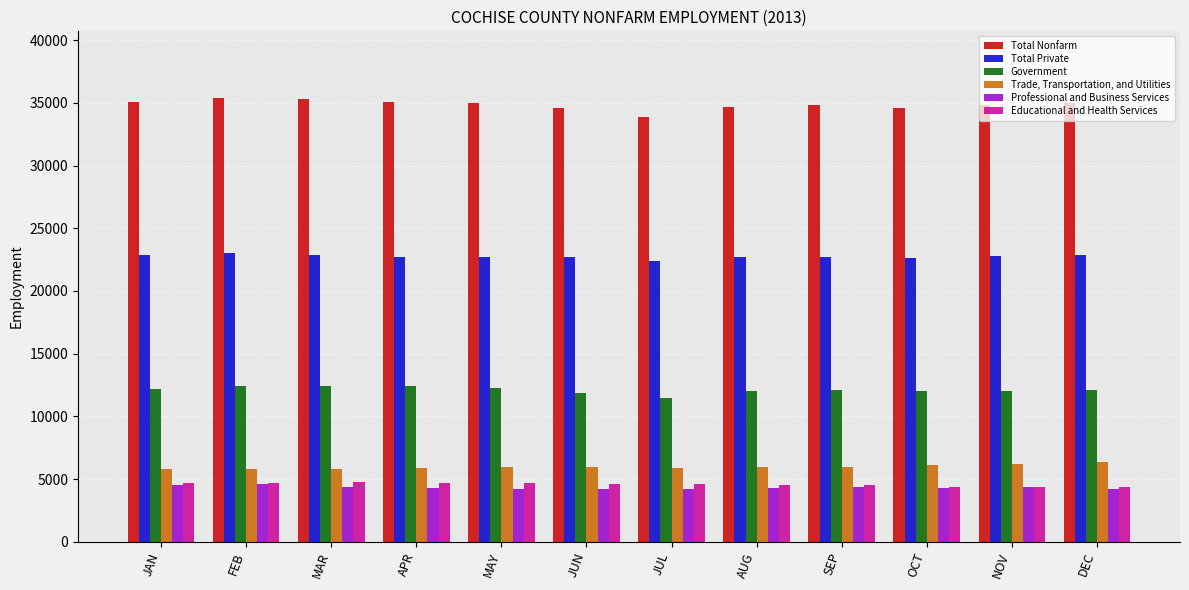

Where does the Government series first go above 12100?

JAN